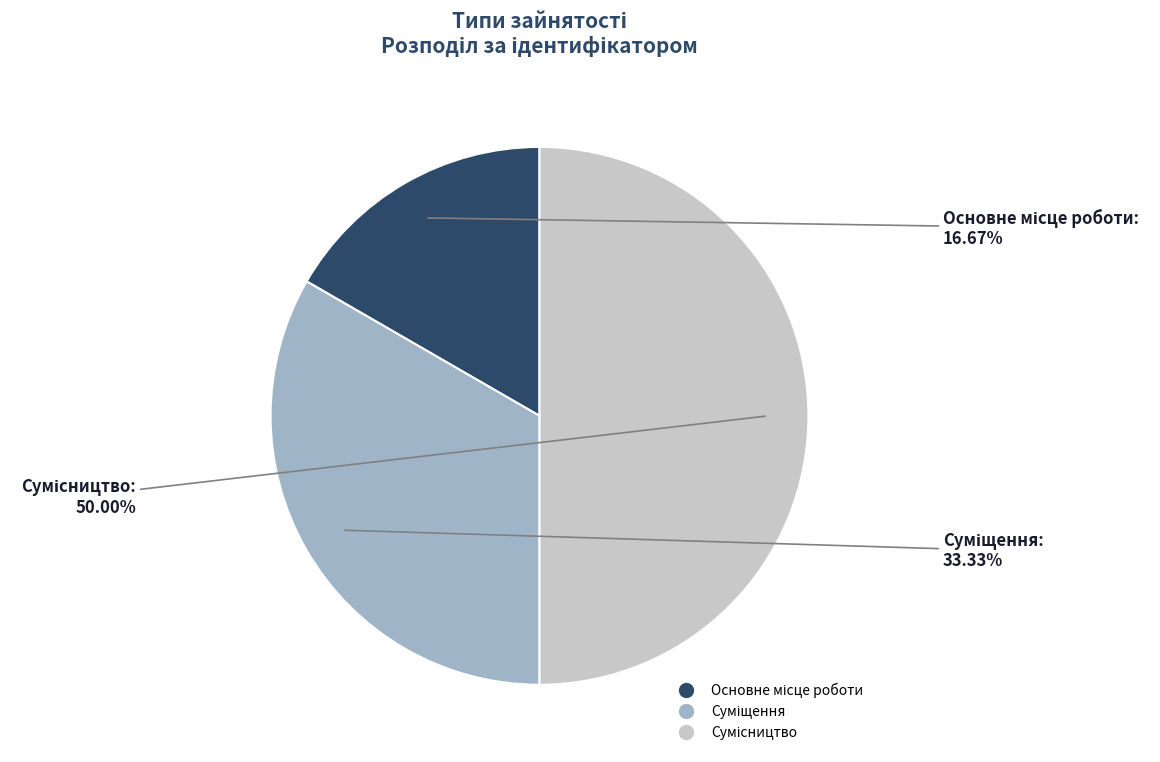

Is it true that Суміщення is 41% of the pie?

False